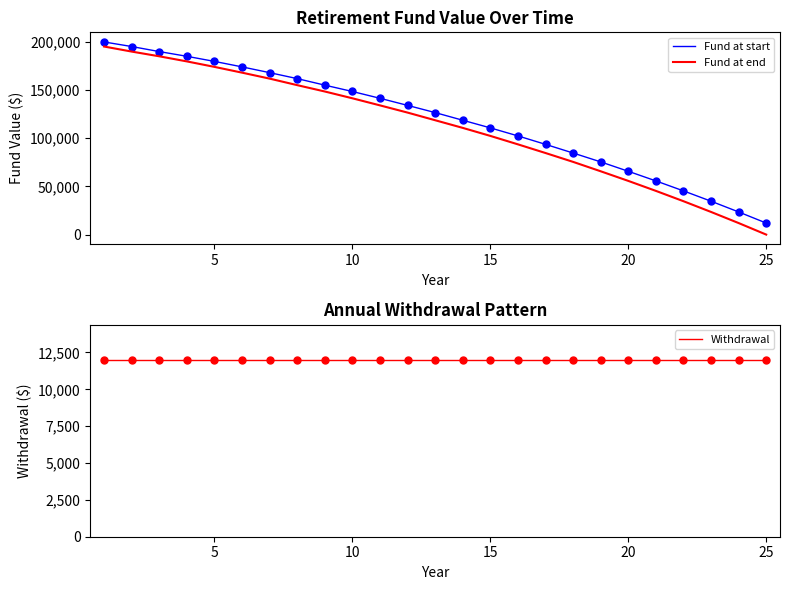

List the series in order of their peak value, lowest first.

Withdrawal, Fund at end, Fund at start